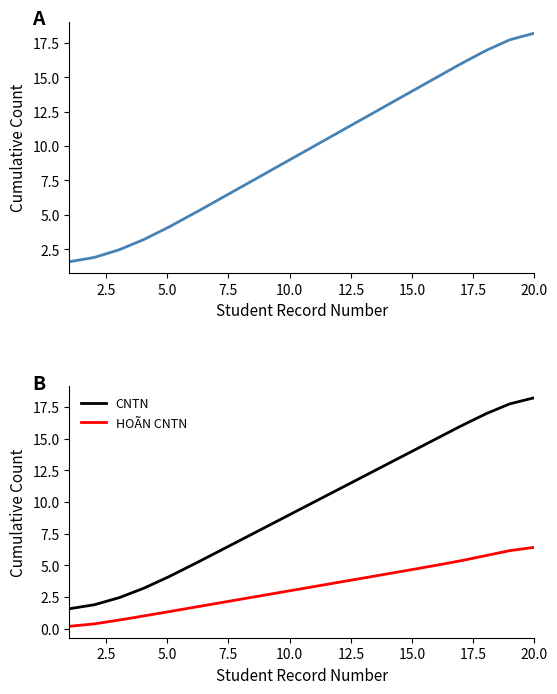

What are all the series names shown in the legend?

CNTN, HOÃN CNTN